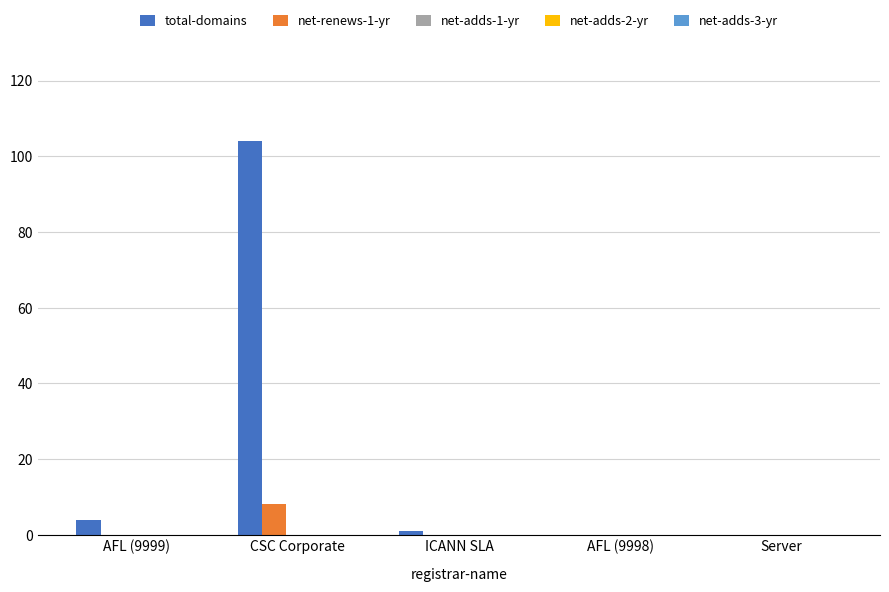

Which series has the largest total across all categories?

total-domains